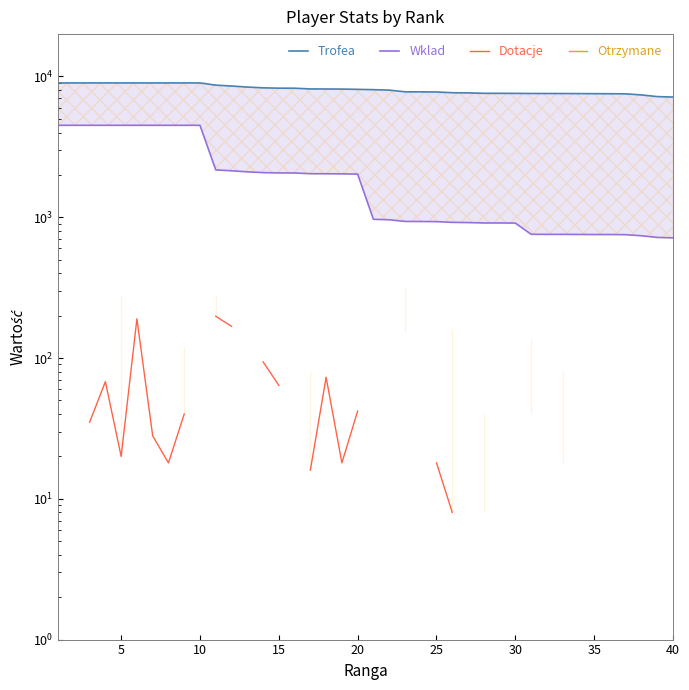

Read the Trofea value at 10.

9000.0